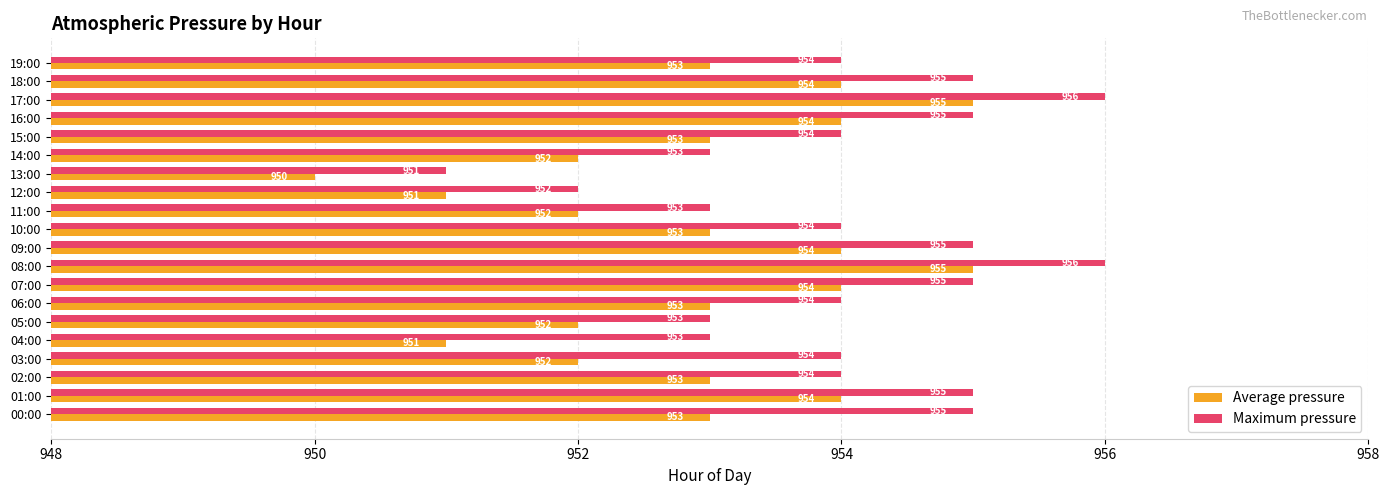

Which series changed the most between 03:00 and 11:00?

Maximum pressure